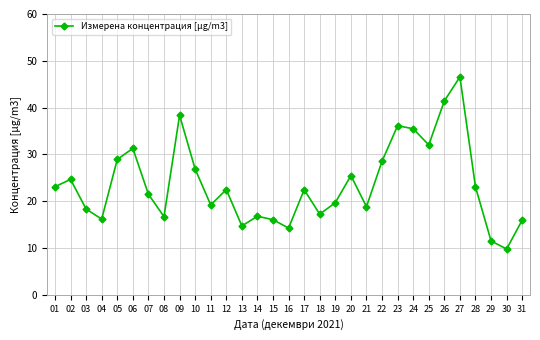

What is the average value?

23.7